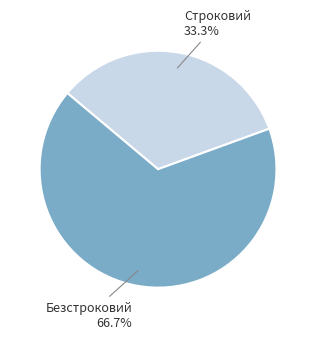

Which has a higher value, Строковий or Безстроковий?

Безстроковий